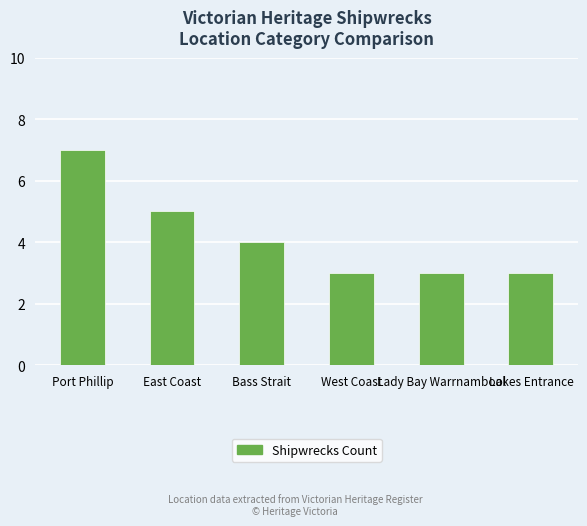

The chart shows a value of 3 at Lady Bay Warrnambool. True or false?

True